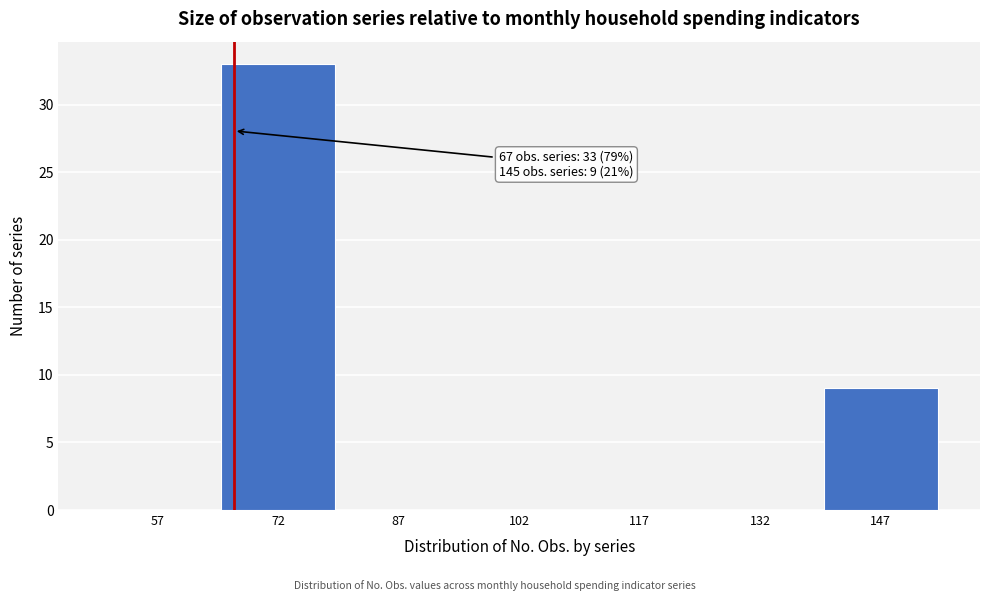

Over which range of the x-axis is the bar tallest?

65 to 80